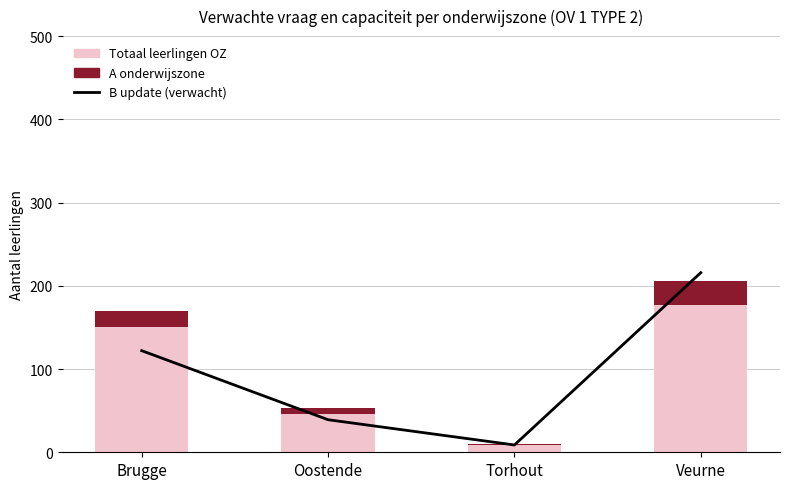

Is the value of A onderwijszone at Torhout greater than the value of B update (verwacht) at Torhout?

No